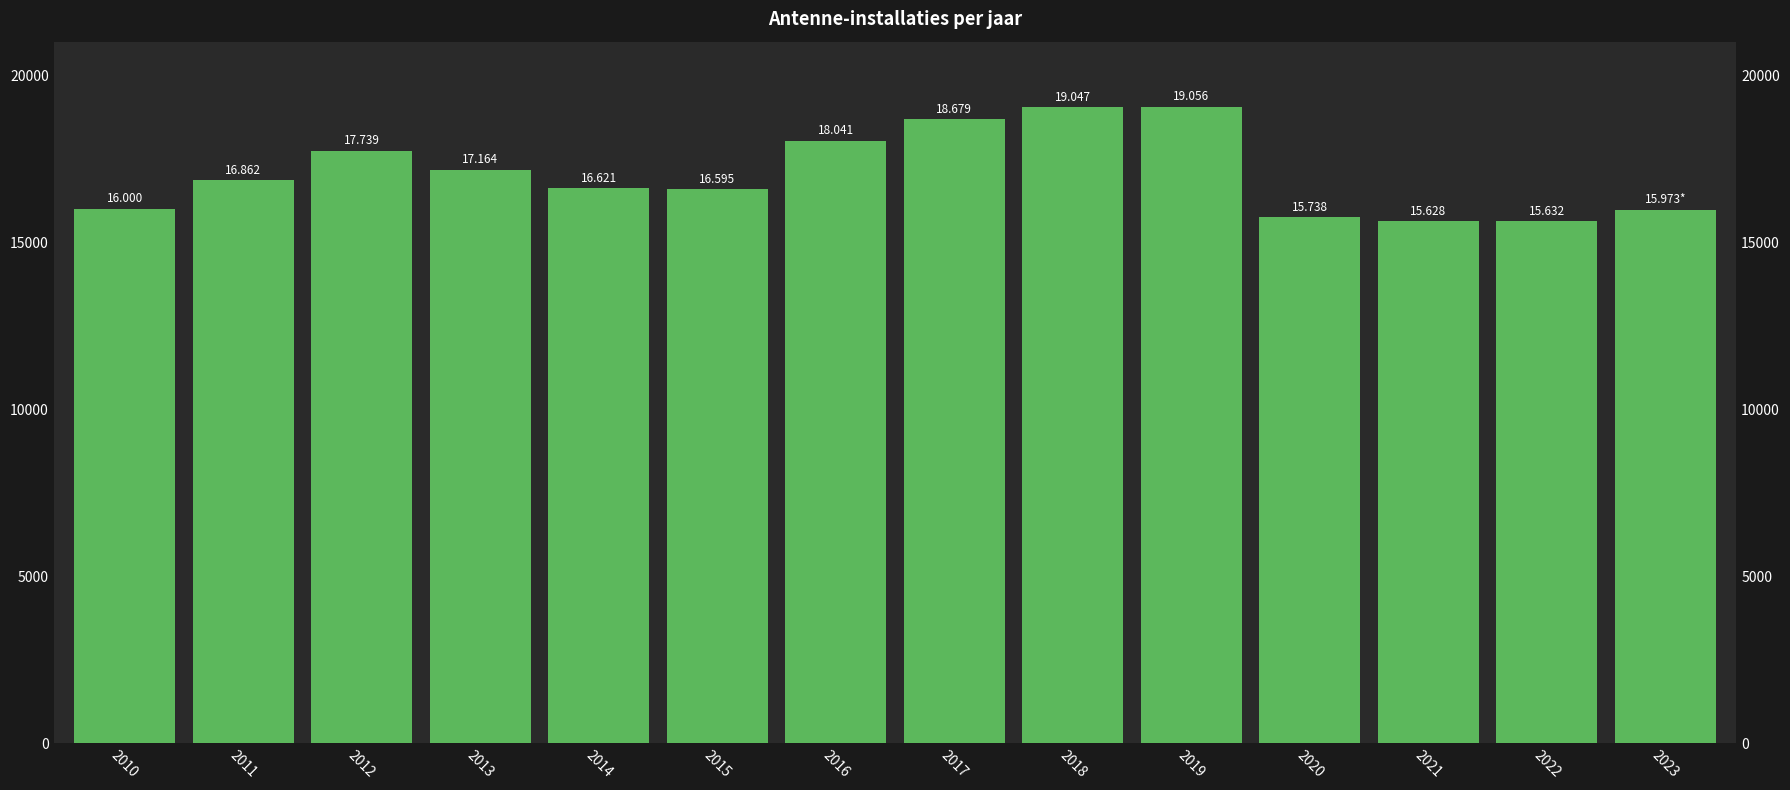

Is it true that the value at 2011 is 29027?

False